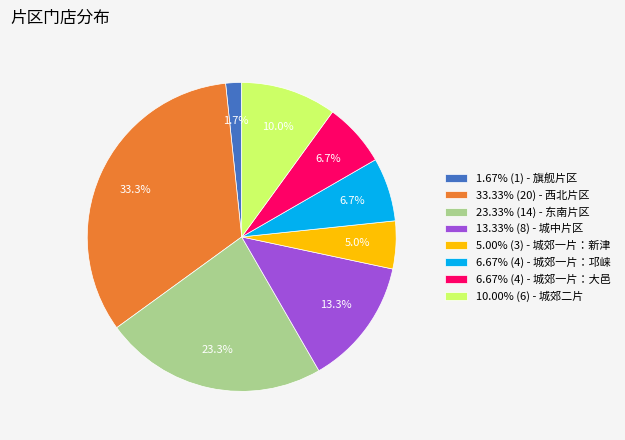

Do 6.67% (4) - 城郊一片：邛崃 and 33.33% (20) - 西北片区 together represent more than half of the pie?

No